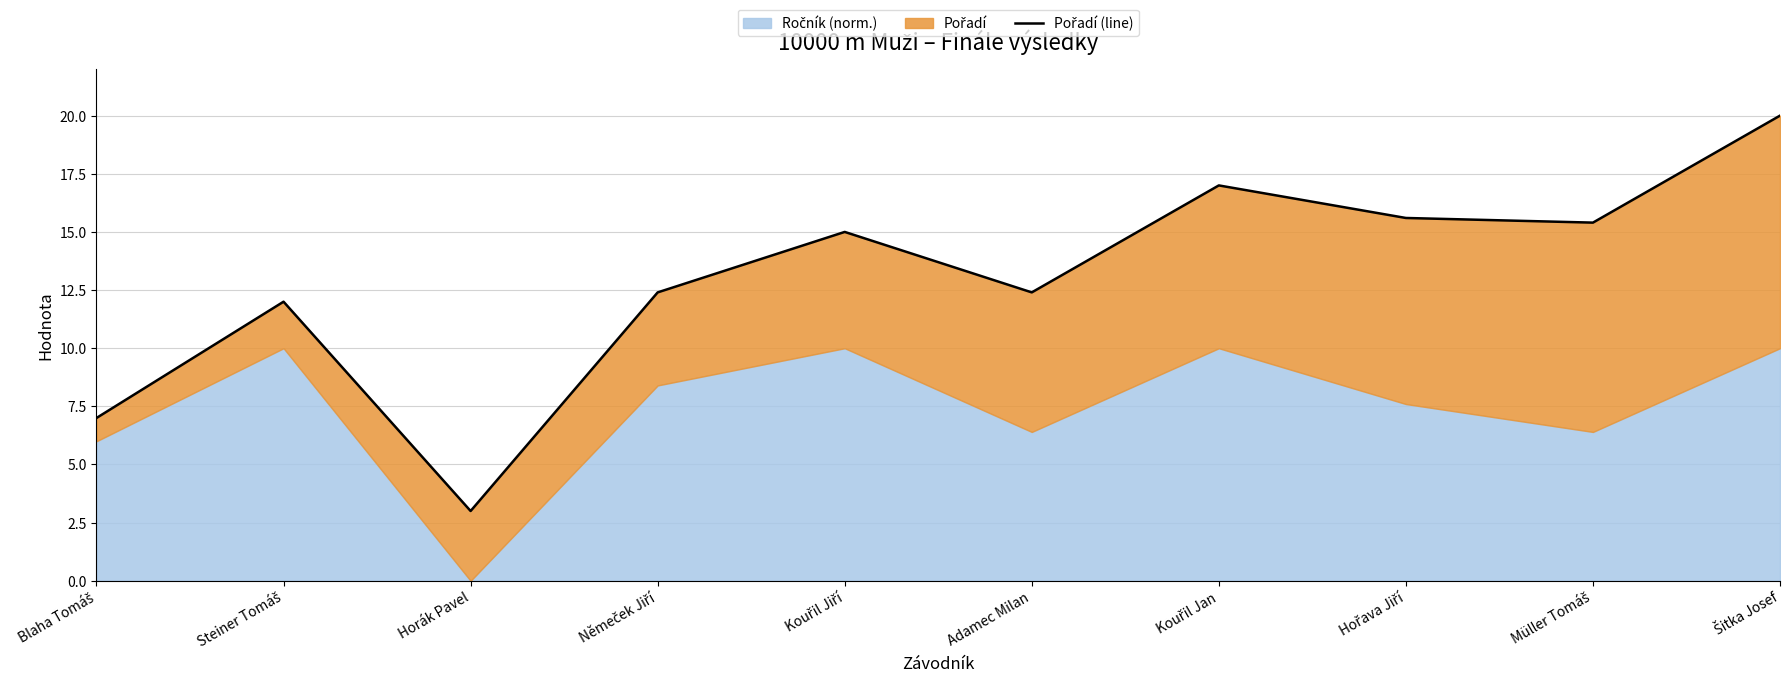

At which label does the data first exceed 15?

Kouřil Jan